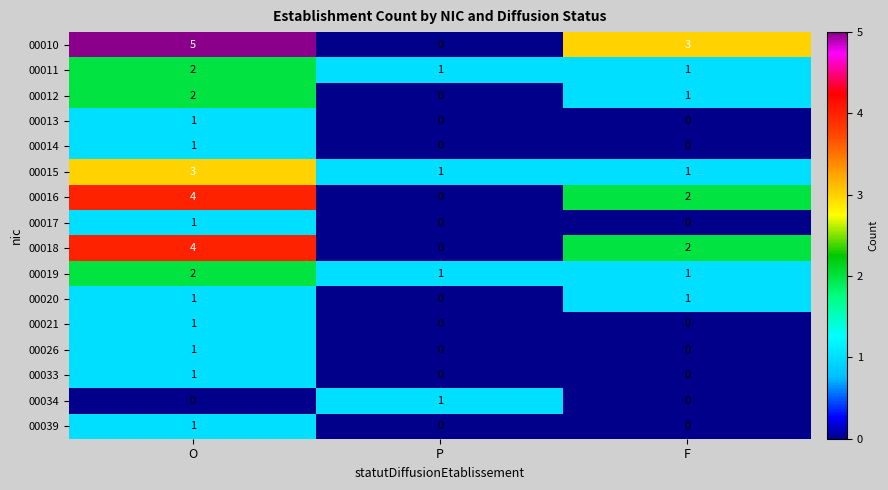

At which label does 00013 reach its peak?

O